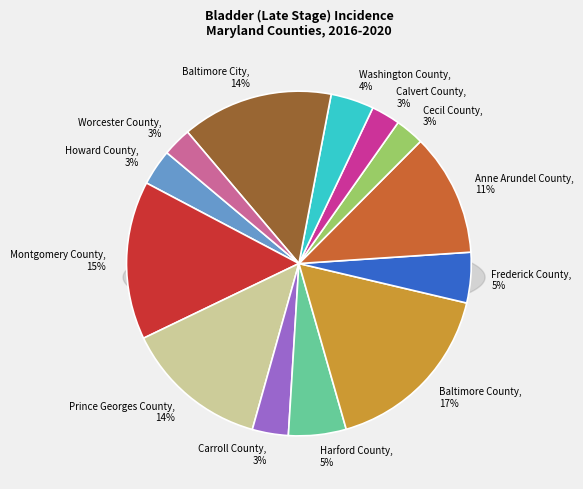

Is there a majority slice in this chart?

No